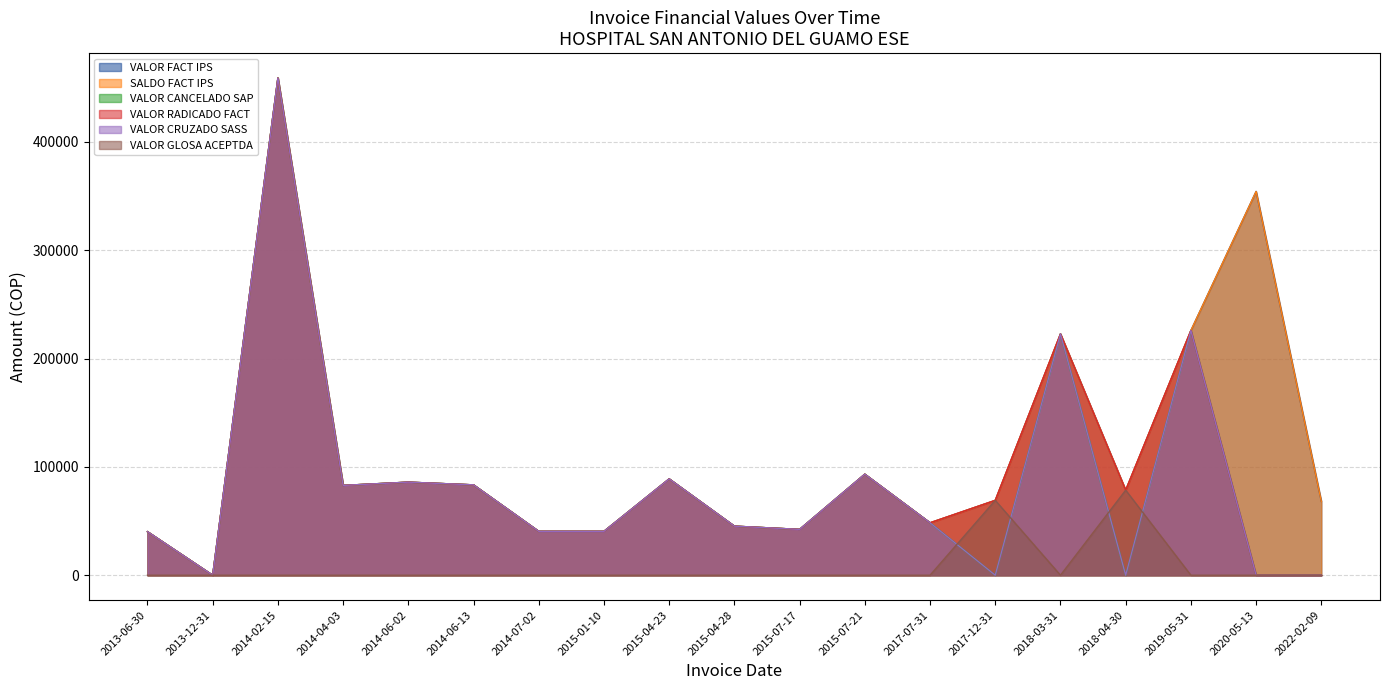

What is the total value across all series at 2014-06-13?

417000